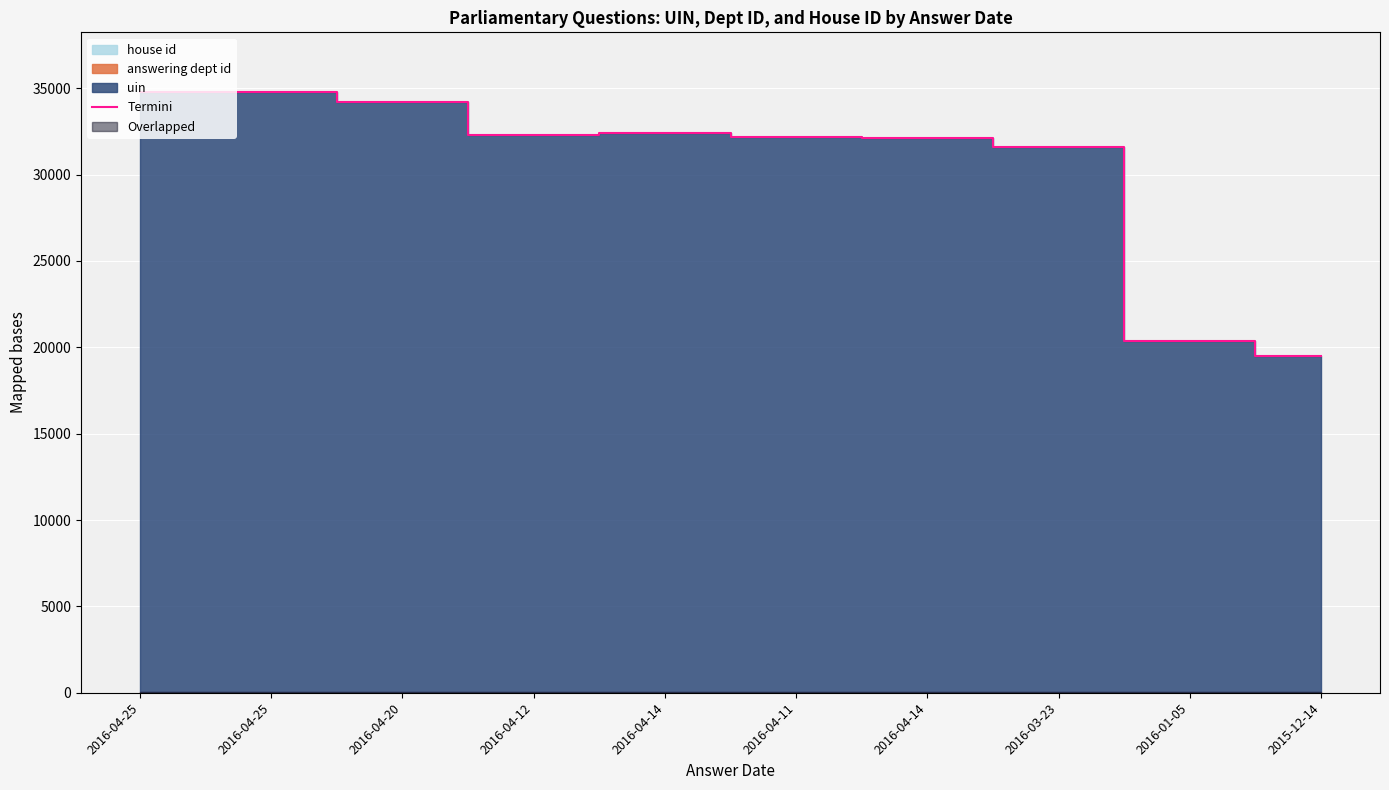

Where is the first local maximum?

2016-04-25